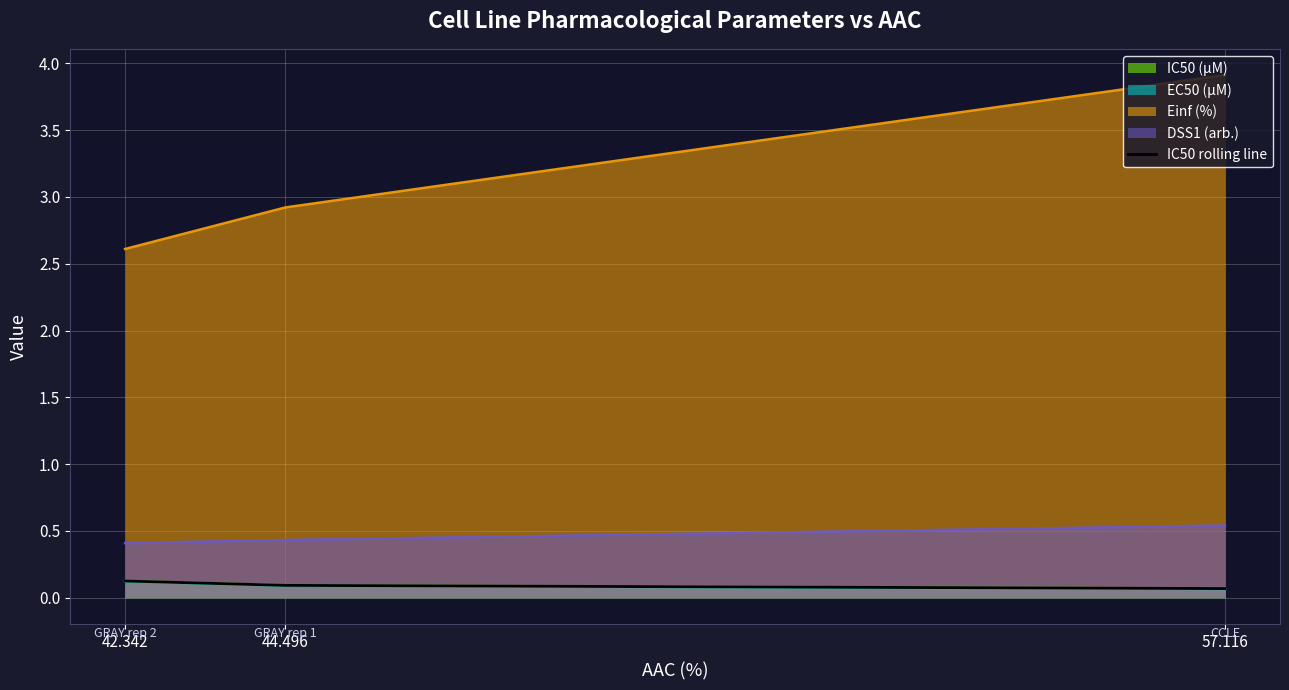

List the labels in order of value, smallest first.

57.116, 44.496, 42.342